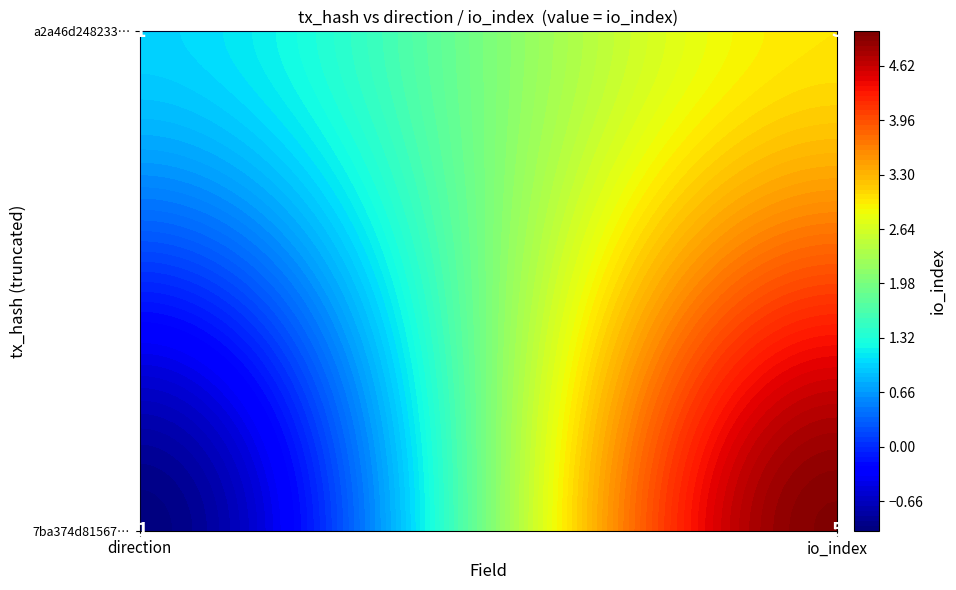

Count the a2a46d24823328ff43a161e1efa6deb0635a360 values in the range 1 to 3.

2